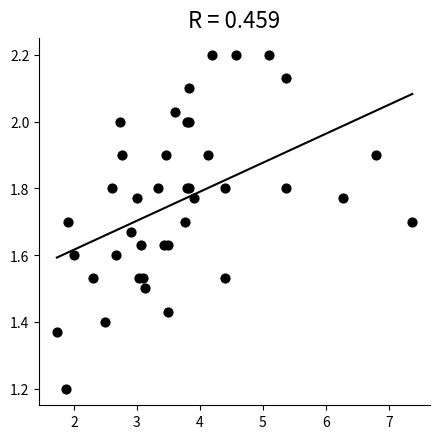

What Y value in the scatter plot is closest to 1?

1.2